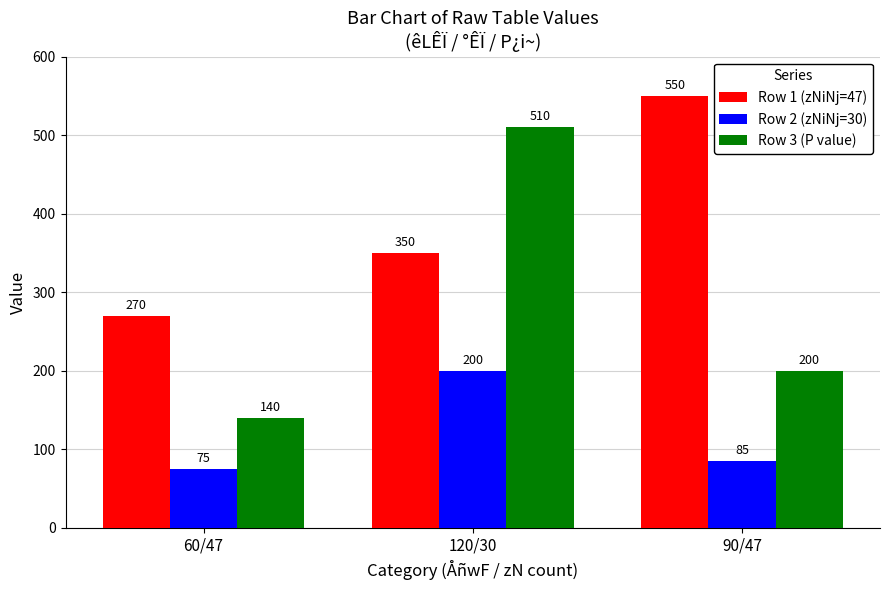

Reading right to left, what are all the values shown in this chart?

Row 1 (zNiNj=47): 550	350	270
Row 2 (zNiNj=30): 85	200	75
Row 3 (P value): 200	510	140